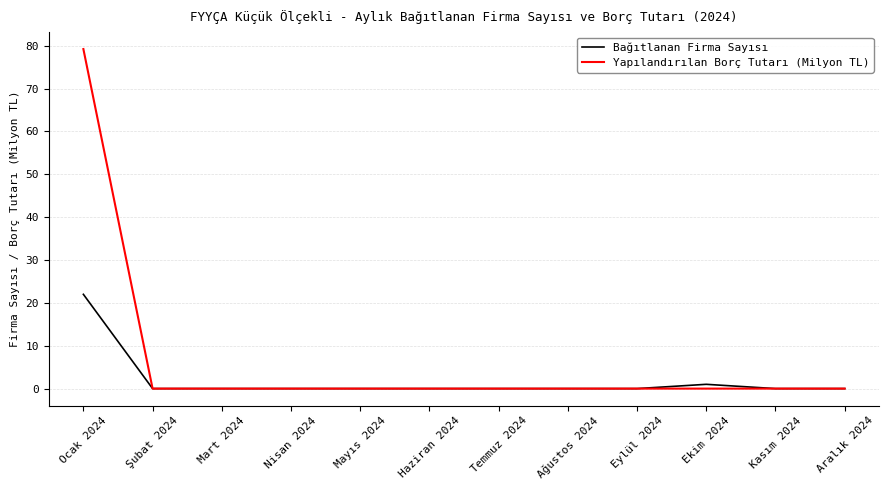

Is this an area chart (filled region under the line)?

No